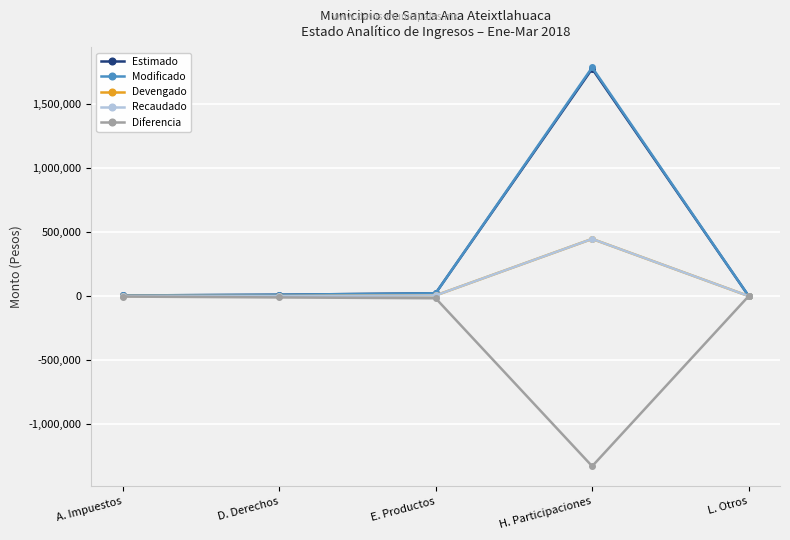

Which label corresponds to the smallest value in the chart?

H. Participaciones